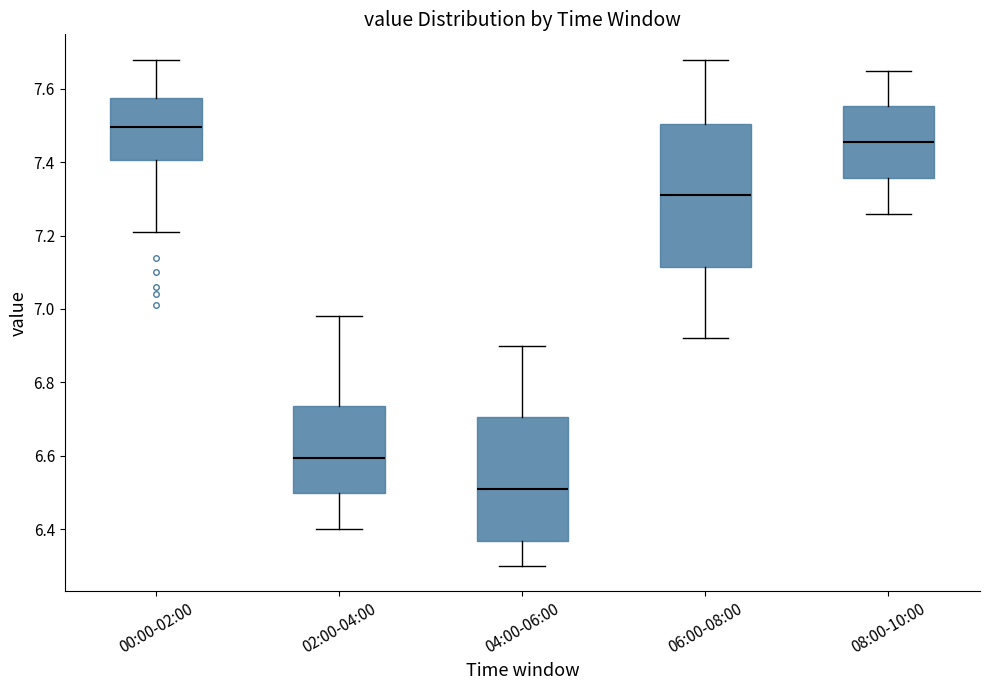

Comparing the boxes themselves (not the whiskers), which one is the tallest?

06:00-08:00